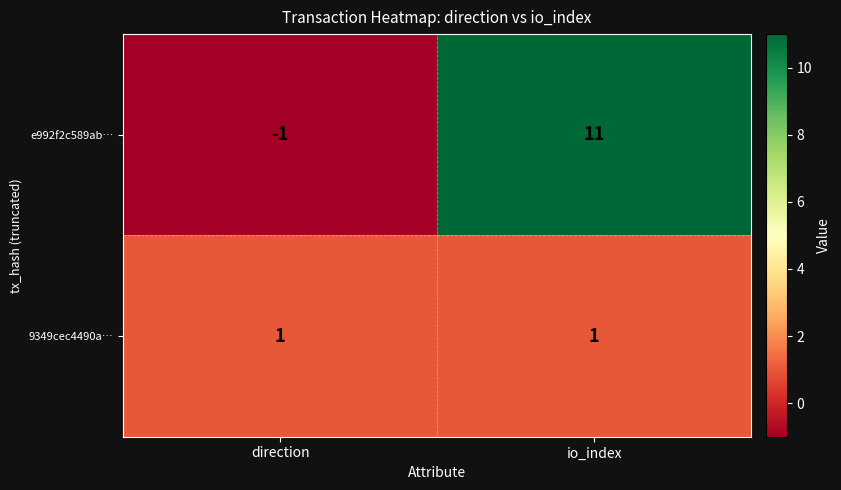

What is the maximum value shown in the chart?

11